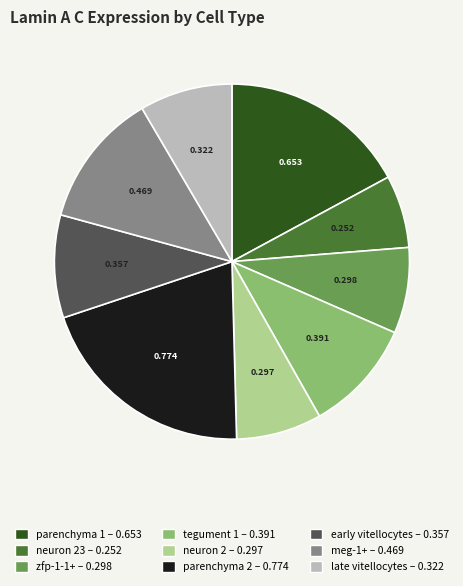

Is there any slice that represents more than half of the pie?

No